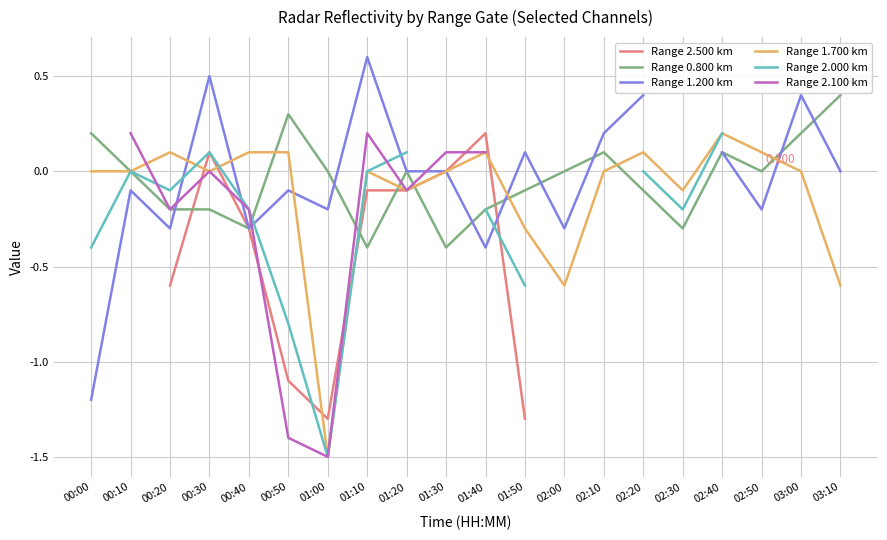

Does the chart display data point markers on the line(s)?

No